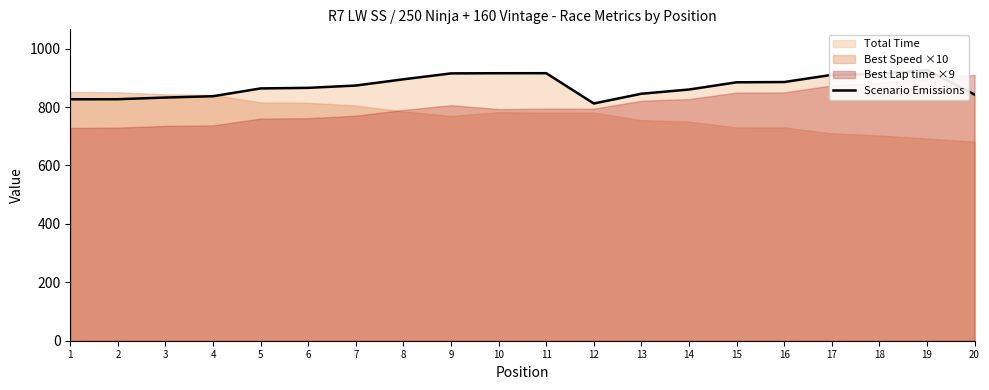

True or false: there are more than 0 points higher than both neighbors.

True